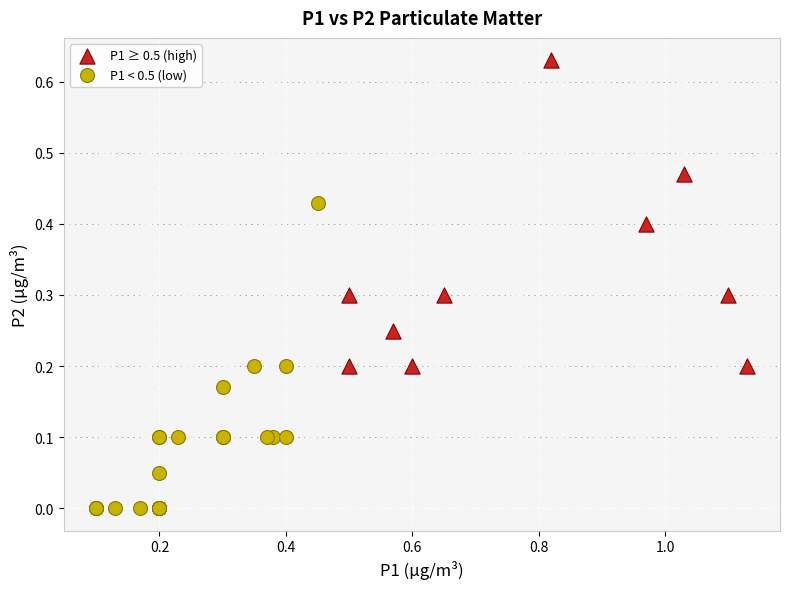

Which series reaches the minimum Y coordinate?

P1 < 0.5 (low)